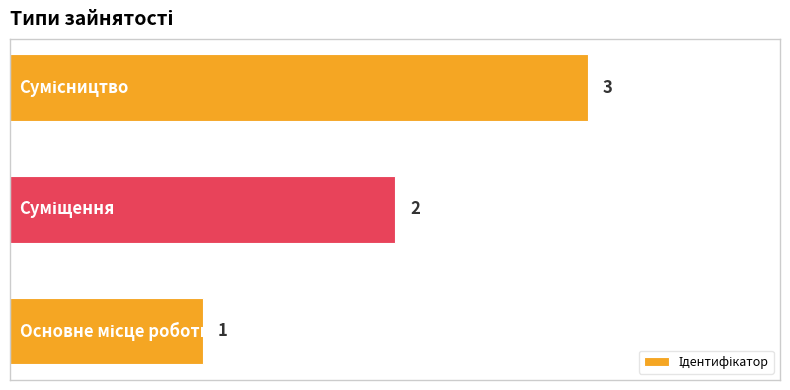

What is the maximum value shown in the chart?

3